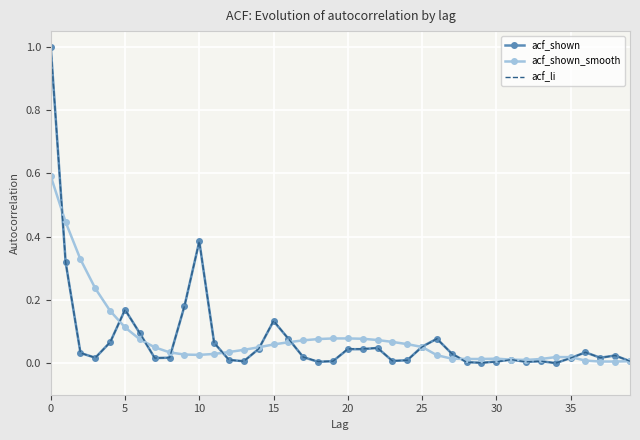

The acf_li series shows 1.0 at 0. True or false?

True